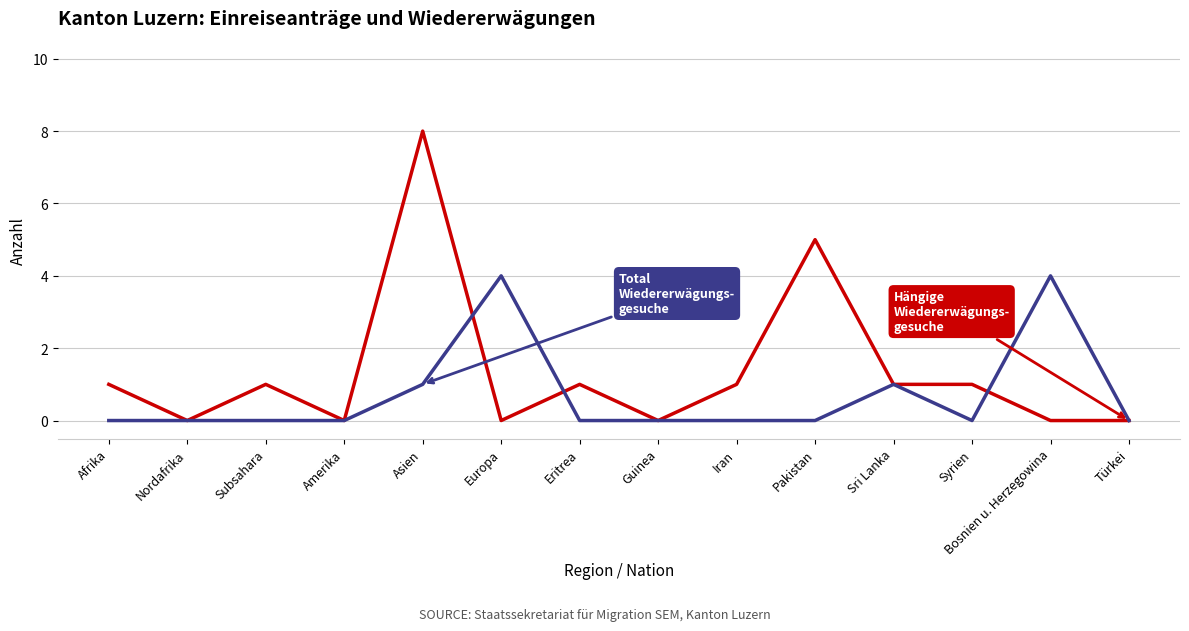

What is the difference between the highest and lowest values at Bosnien u. Herzegowina?

4